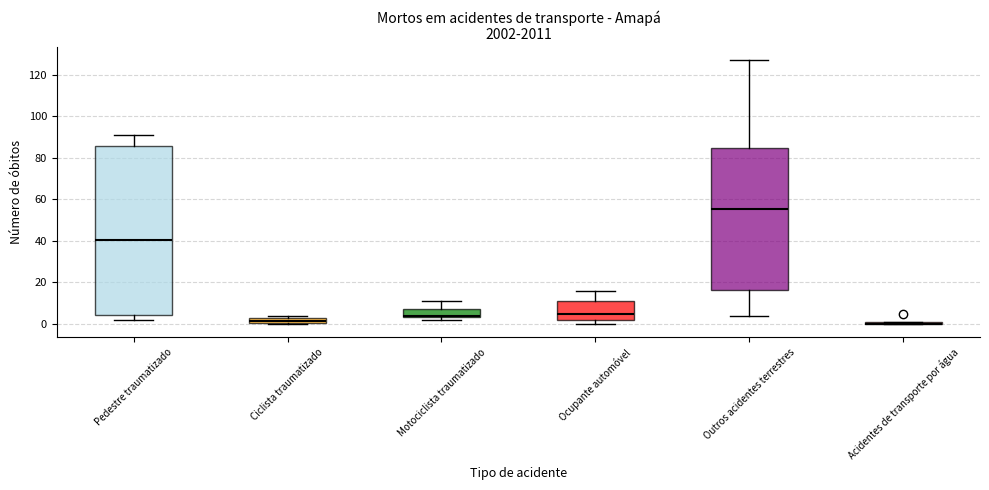

Comparing the boxes themselves (not the whiskers), which one is the tallest?

Pedestre traumatizado